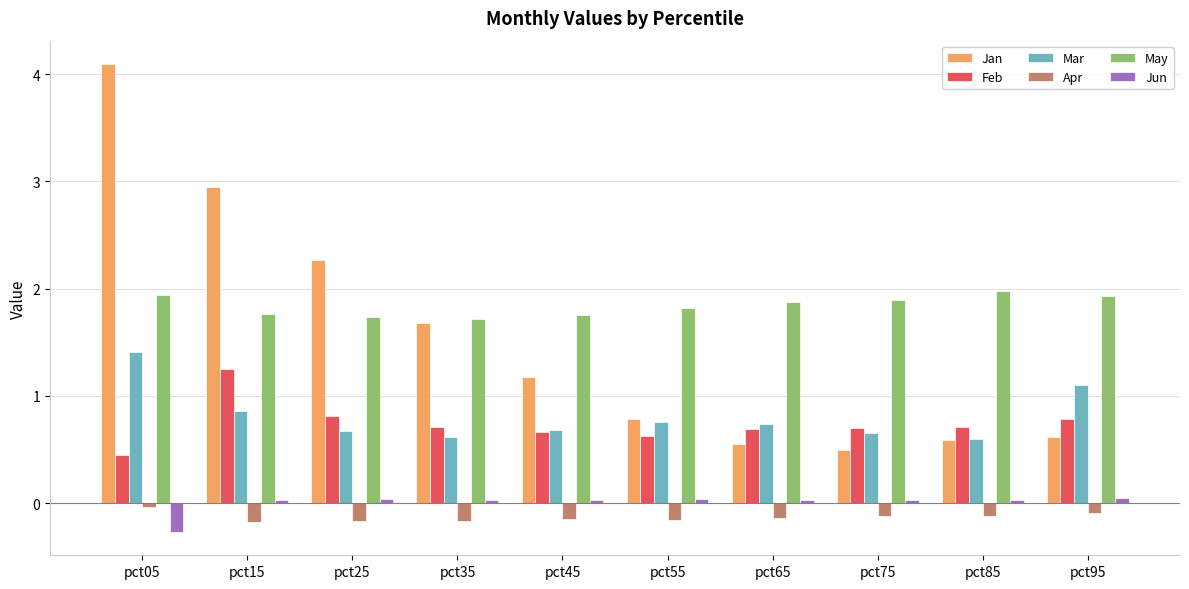

Which series has the largest range (max minus min)?

Jan